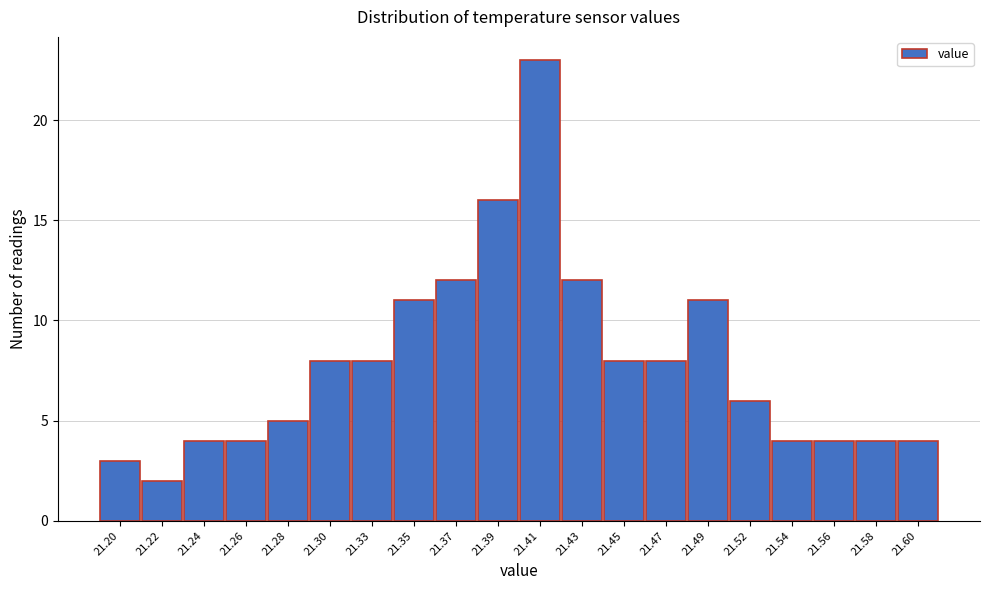

Reading right to left, transcribe all the data shown in this chart.

4	4	4	4	6	11	8	8	12	23	16	12	11	8	8	5	4	4	2	3